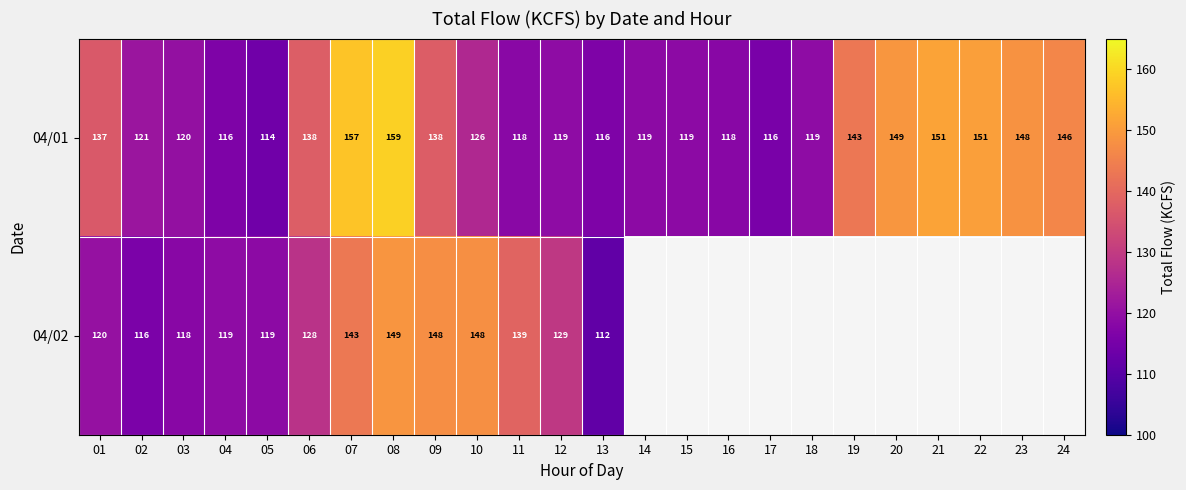

What is the approximate value of 04/01 at 08?

159.0